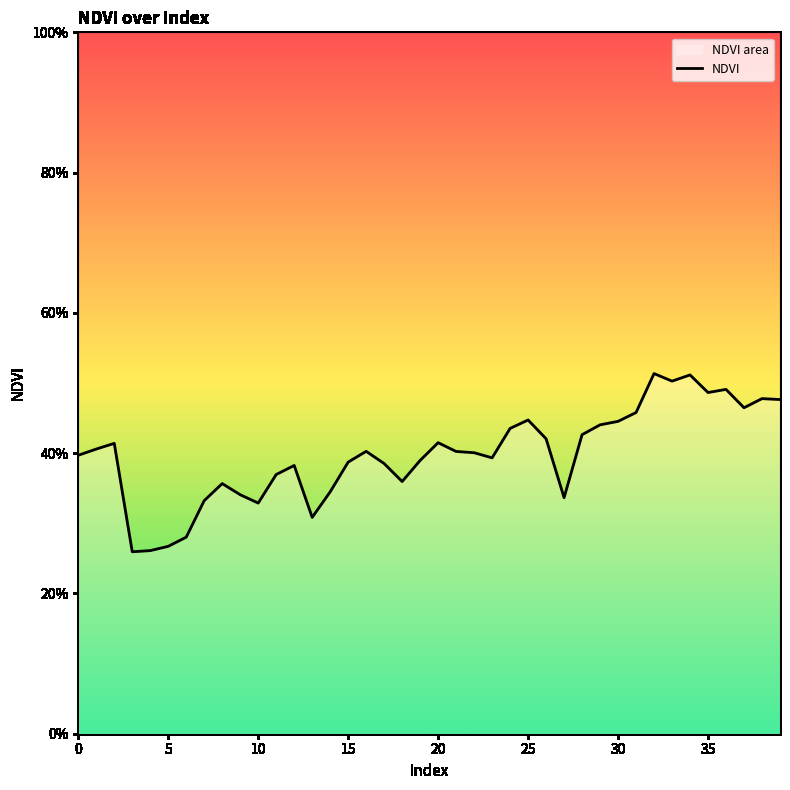

Between 33 and 35, which is larger?

33